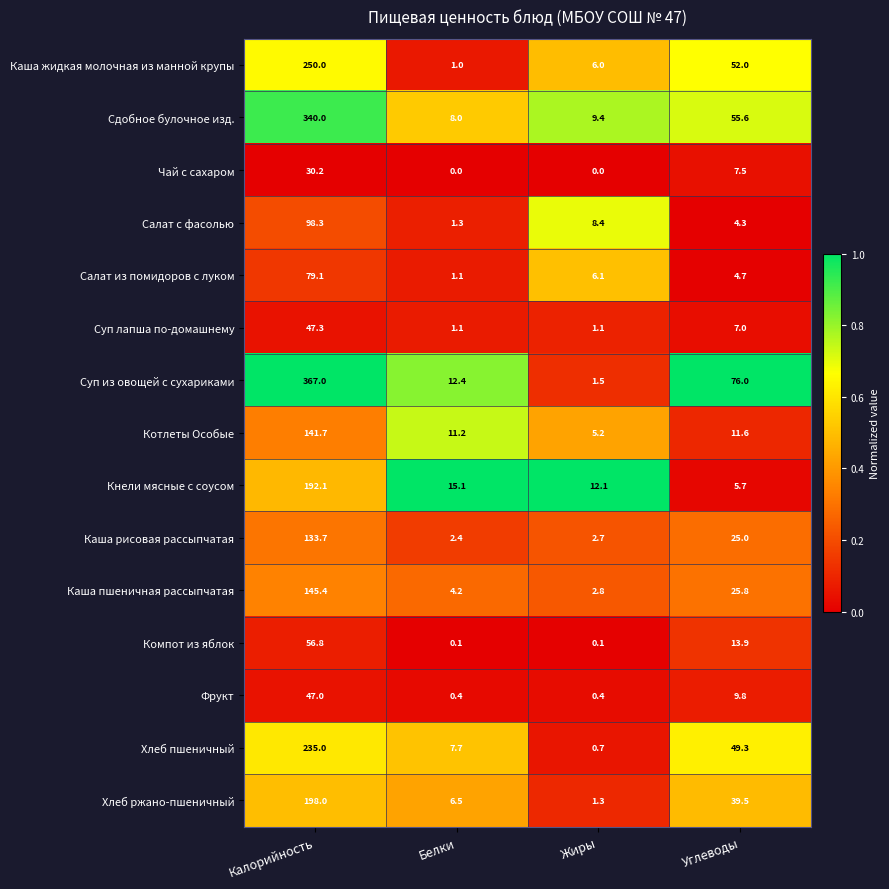

What is the difference between the highest and lowest values at Белки?

15.1